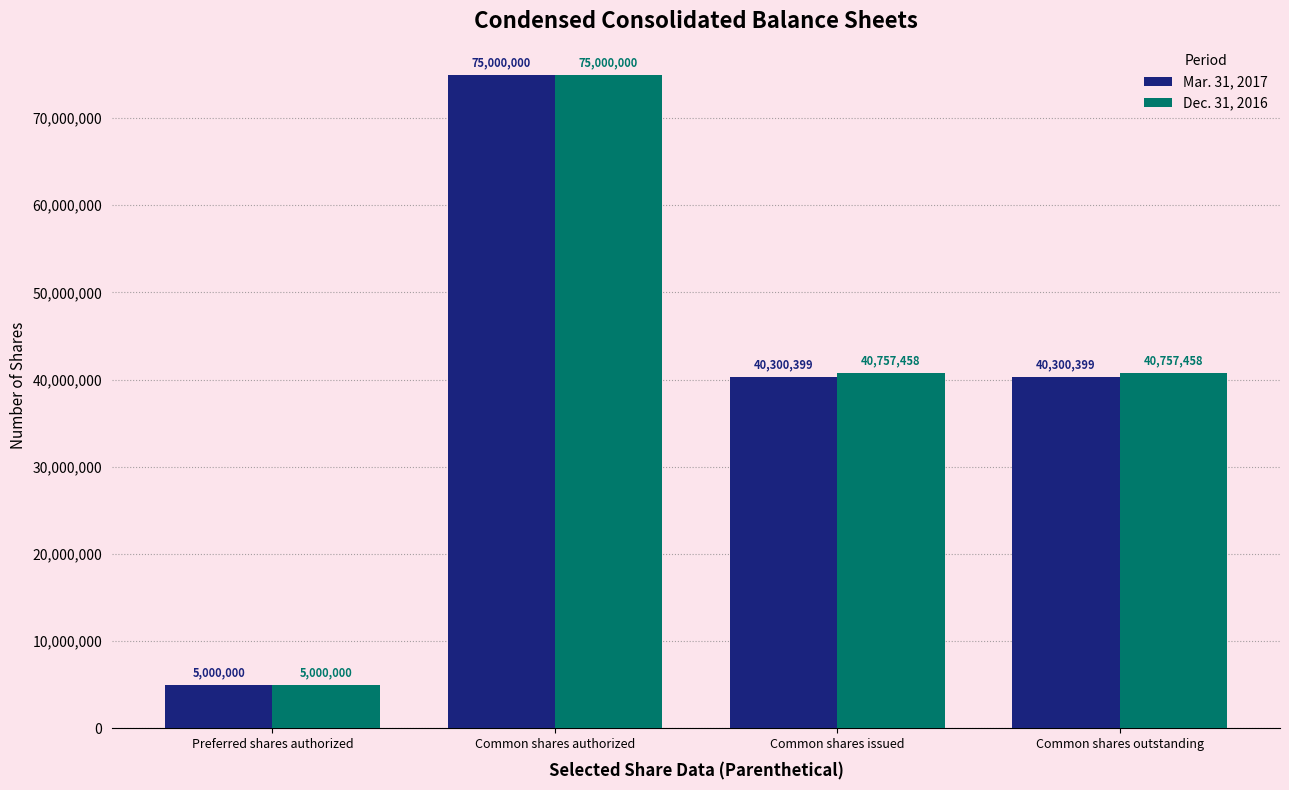

What is the sum of the Mar. 31, 2017 values at Preferred shares authorized and Common shares issued?

45300399